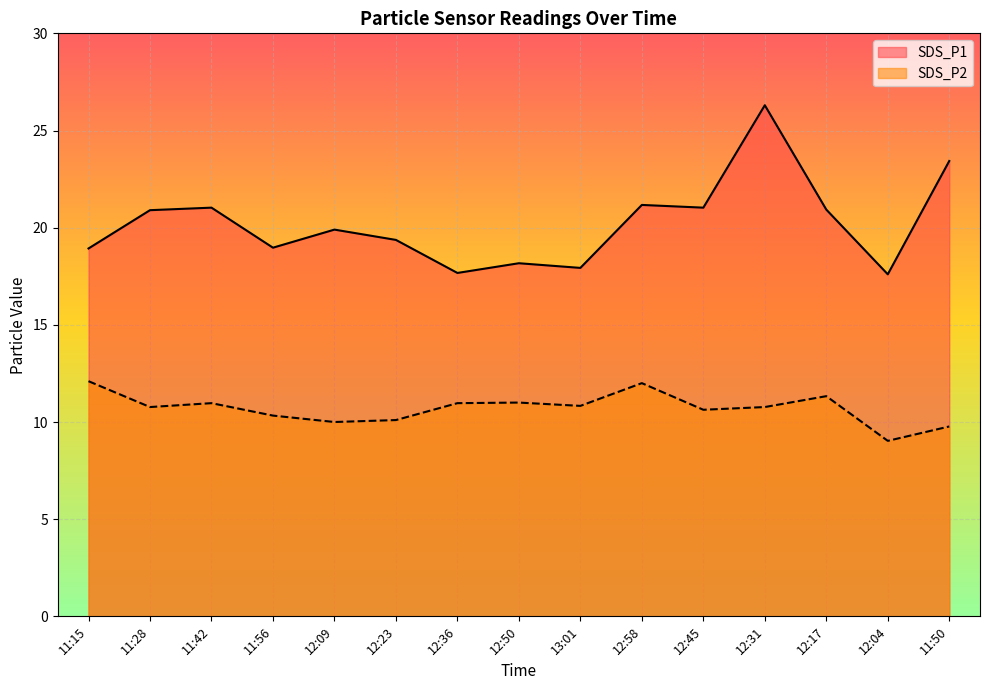

Rank the series by their average value, from lowest to highest.

SDS_P2, SDS_P1